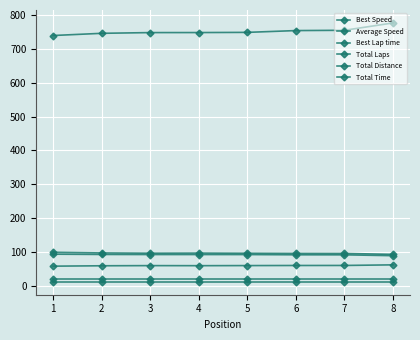

True or false: Total Laps has more than 1 interior local peaks.

False